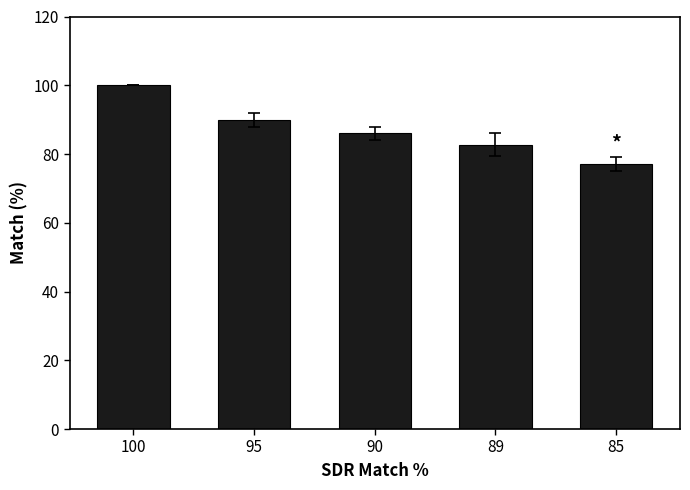

The chart shows a value of 77.0 at 85. True or false?

True